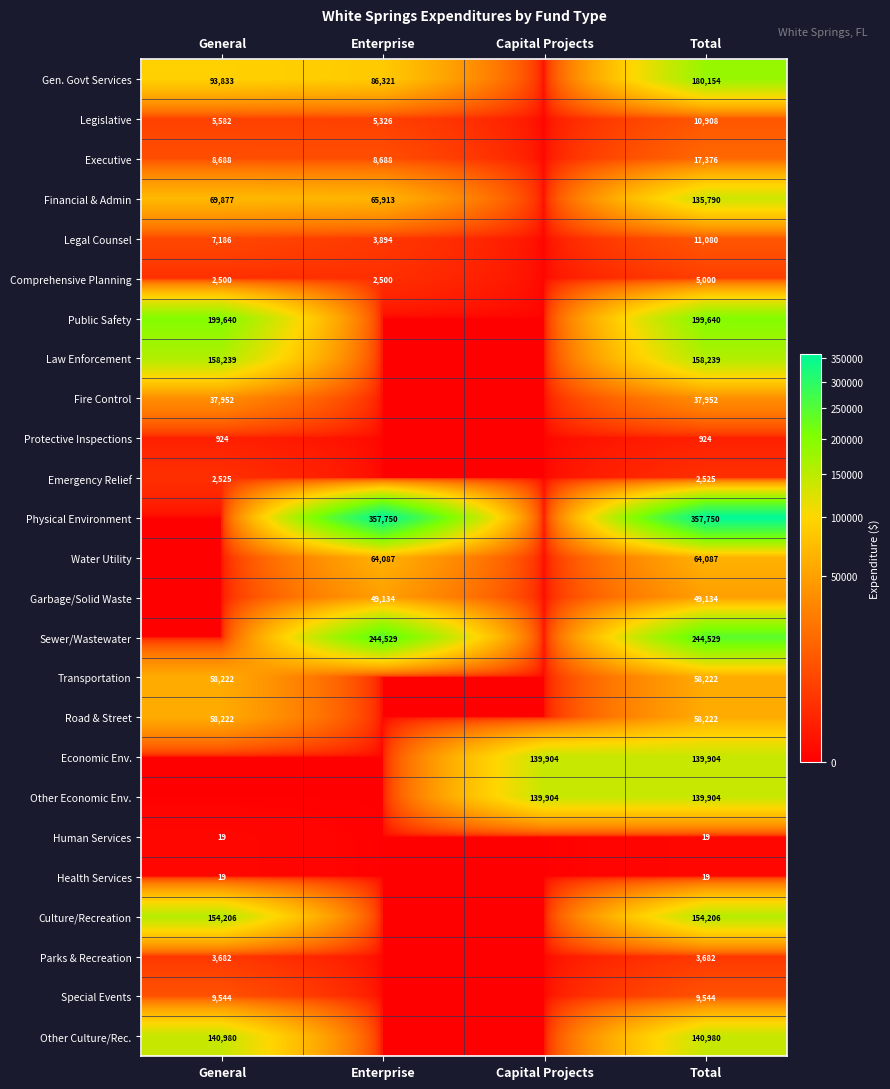

Is it true that Emergency Relief equals 3694 at General?

False